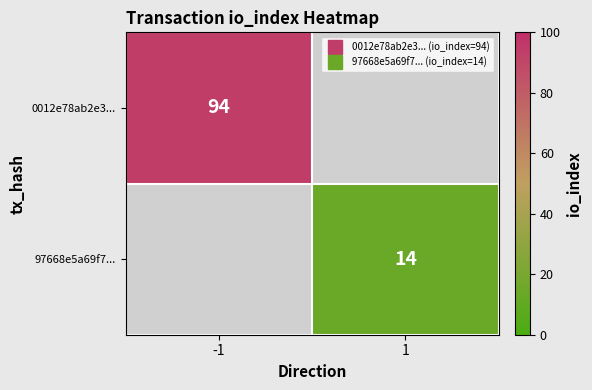

List the series in order of their overall mean, highest first.

0012e78ab2e3..., 97668e5a69f7...